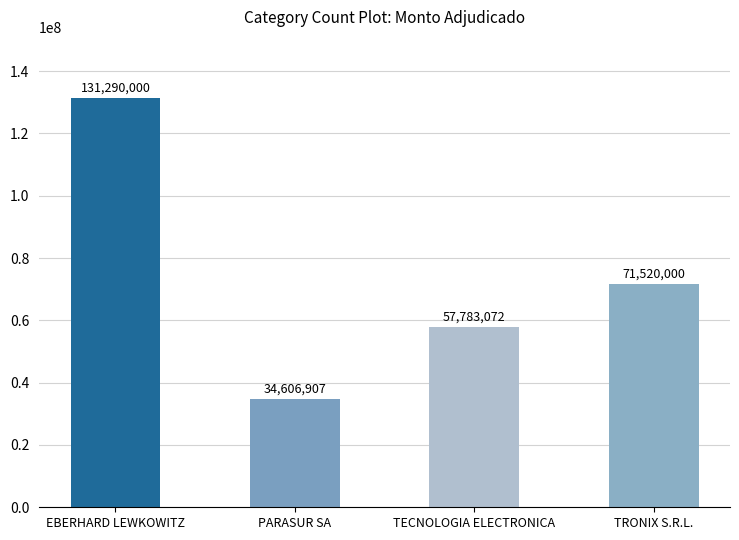

What is the minimum value shown in the chart?

34606907